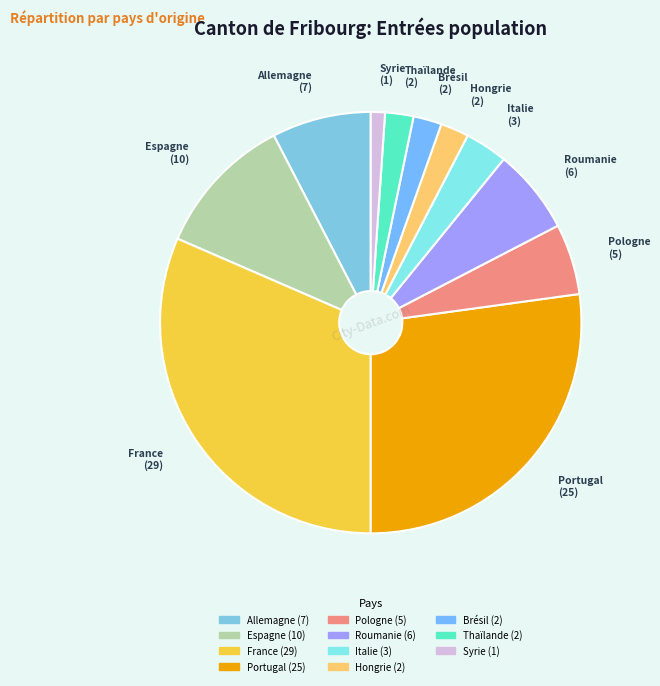

Which category has the smallest portion of the pie?

Syrie